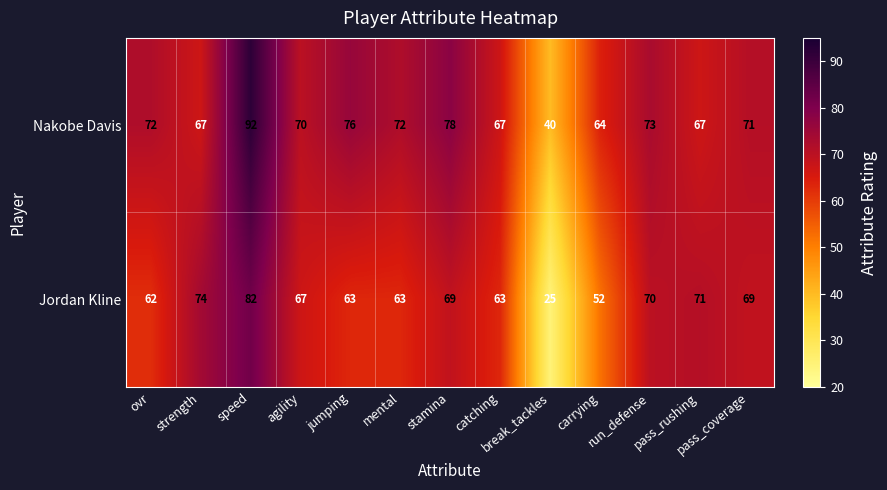

Which series has the largest range (max minus min)?

Jordan Kline